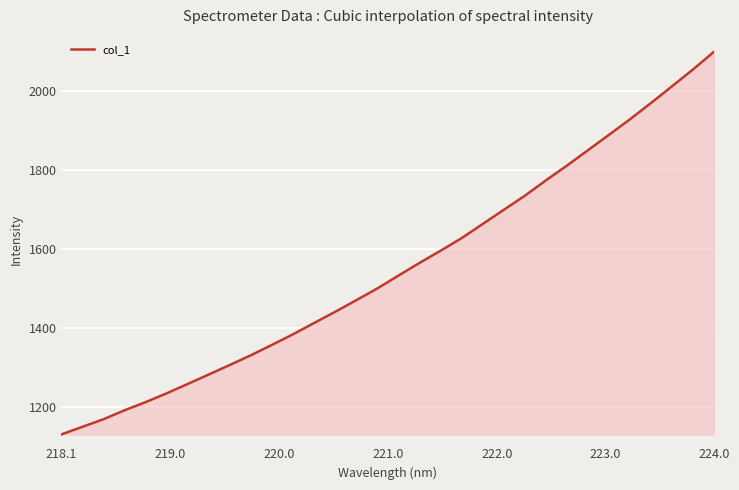

What is the sum of all values?

49659.9